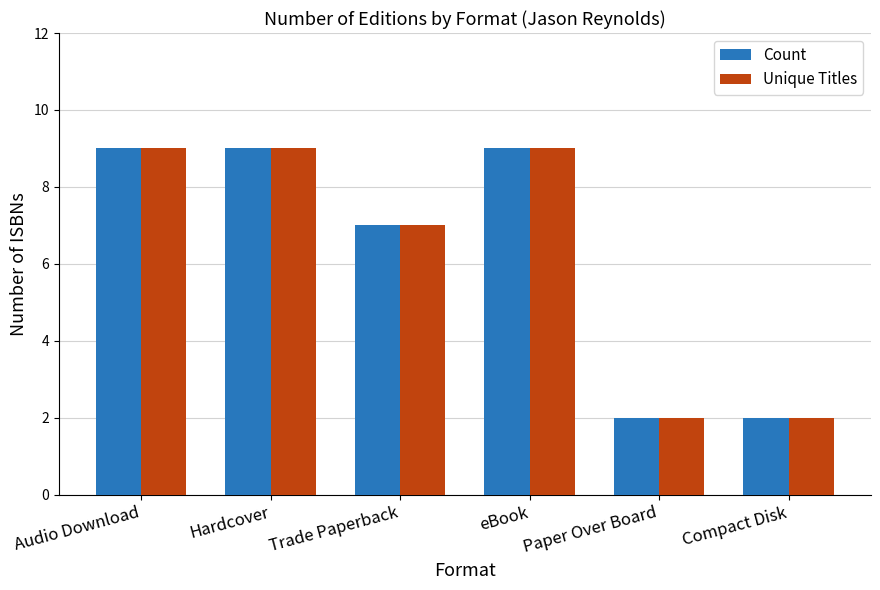

What is the difference between the maximum and second lowest values in the Count series?

7